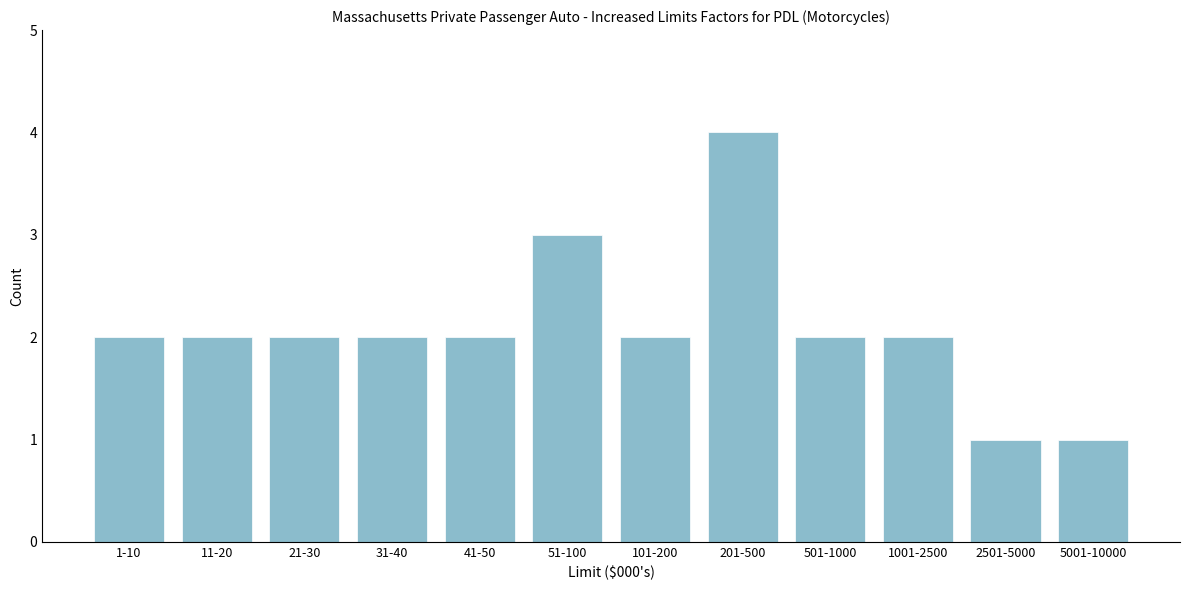

Reading left to right, transcribe all the data shown in this chart.

2	2	2	2	2	3	2	4	2	2	1	1